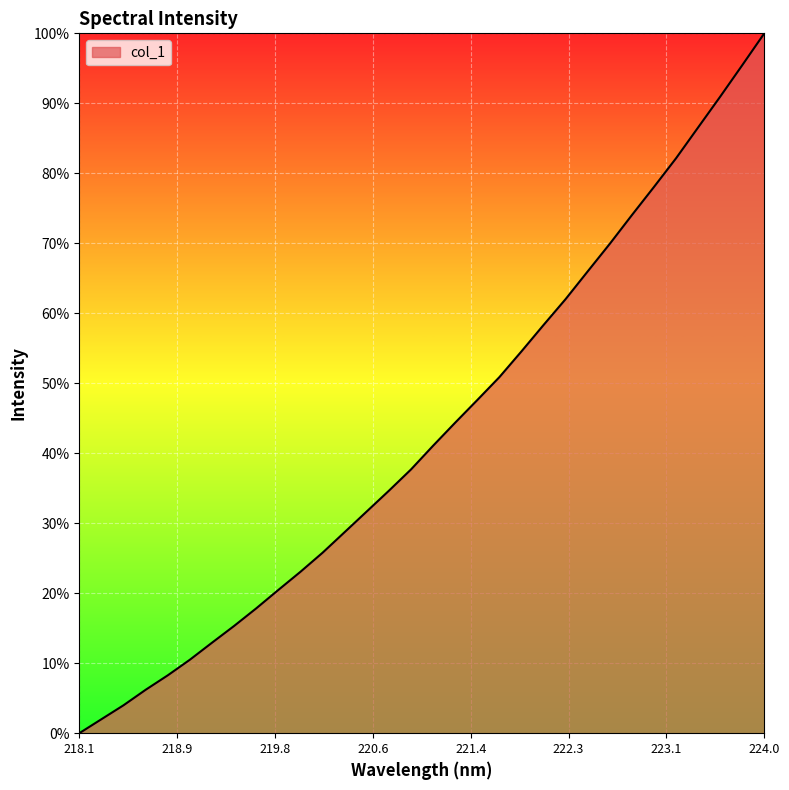

What is the maximum value shown in the chart?

100.0